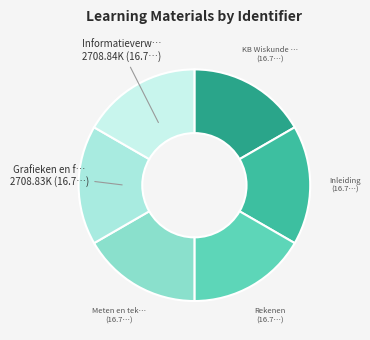

Which slice is the smallest?

KB Wiskunde vmbo-b